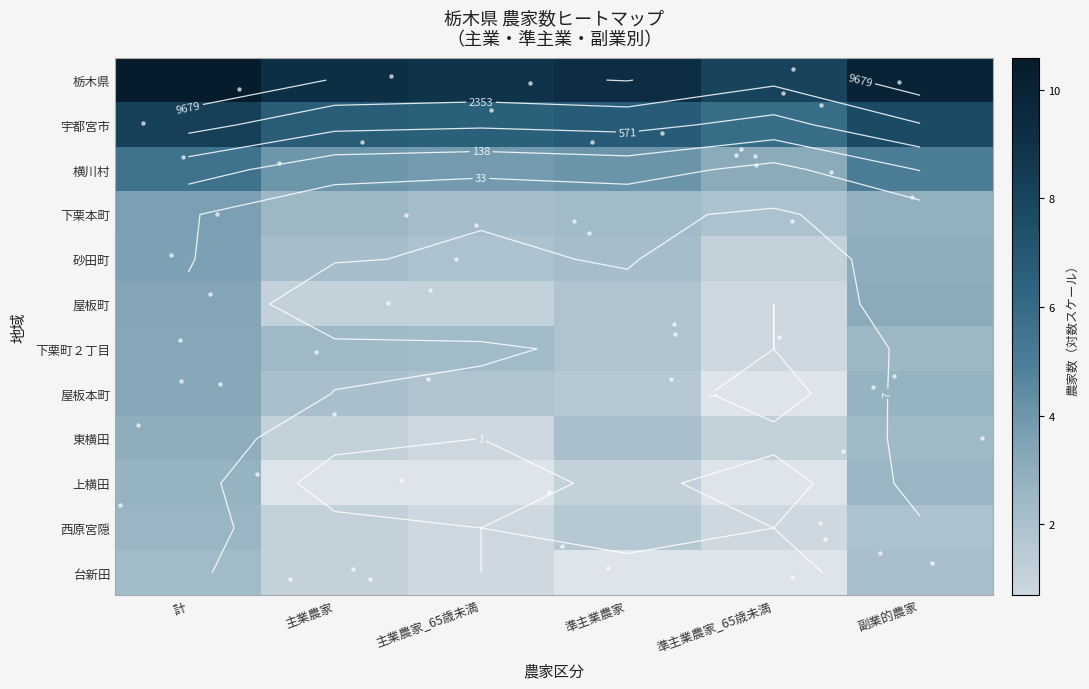

Which has a higher value, 準主業農家_65歳未満 or 主業農家_65歳未満?

主業農家_65歳未満